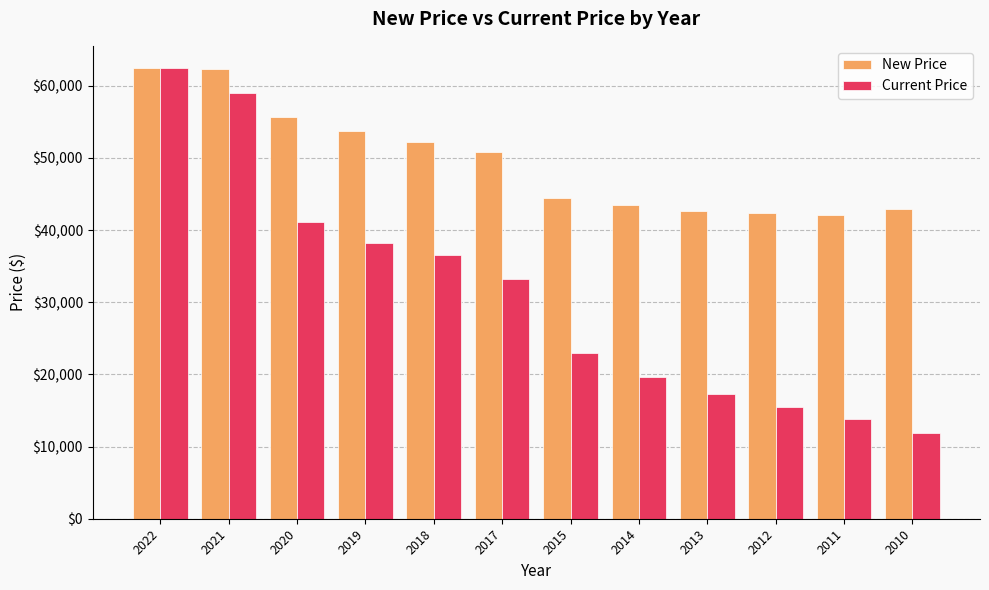

True or false: Current Price has a value of 7021 at 2013.

False